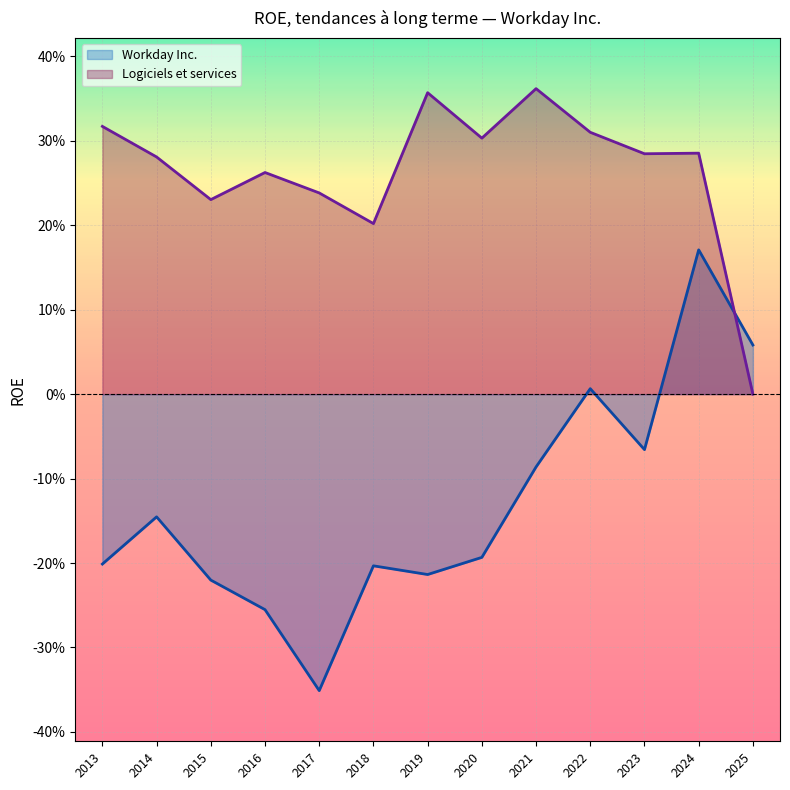

At 2025-01-31, list the series in order from largest to smallest.

Workday Inc., Logiciels et services